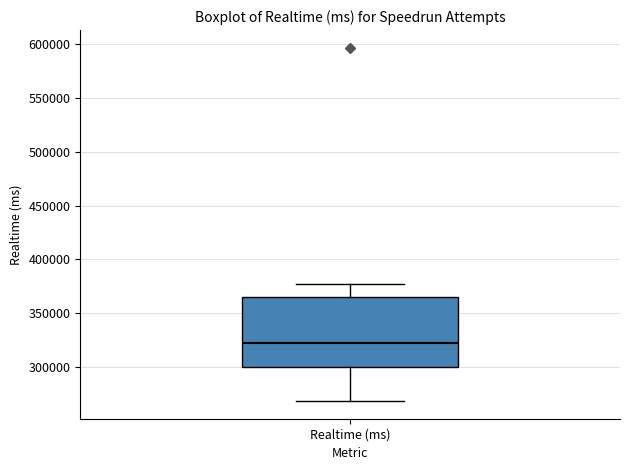

Where does the upper whisker of the box for Realtime (ms) end on the y-axis? The values are not printed on the chart, so give them approximately, as read against the axis.

375000